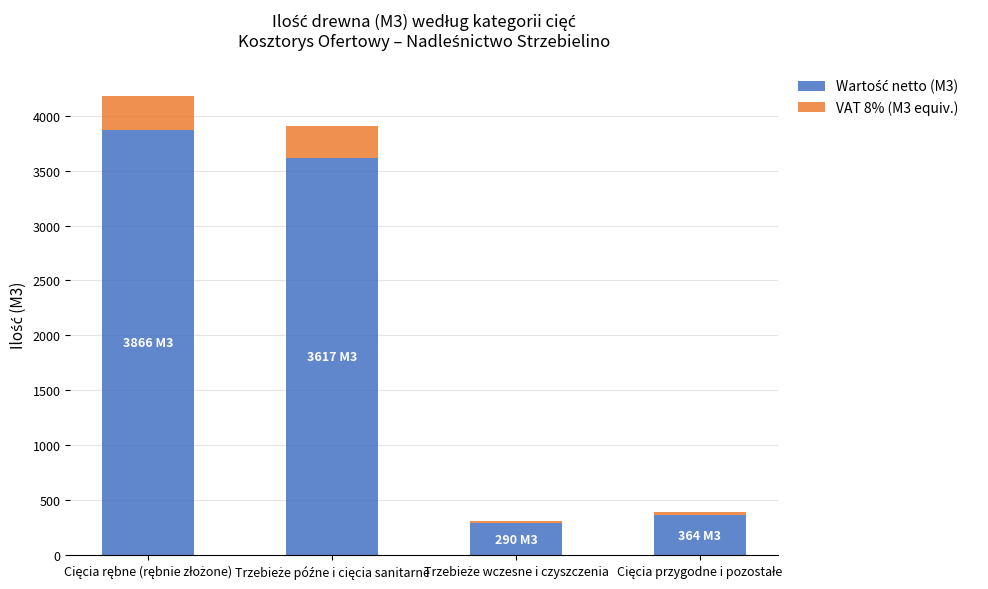

Does the chart contain stacked bars?

Yes